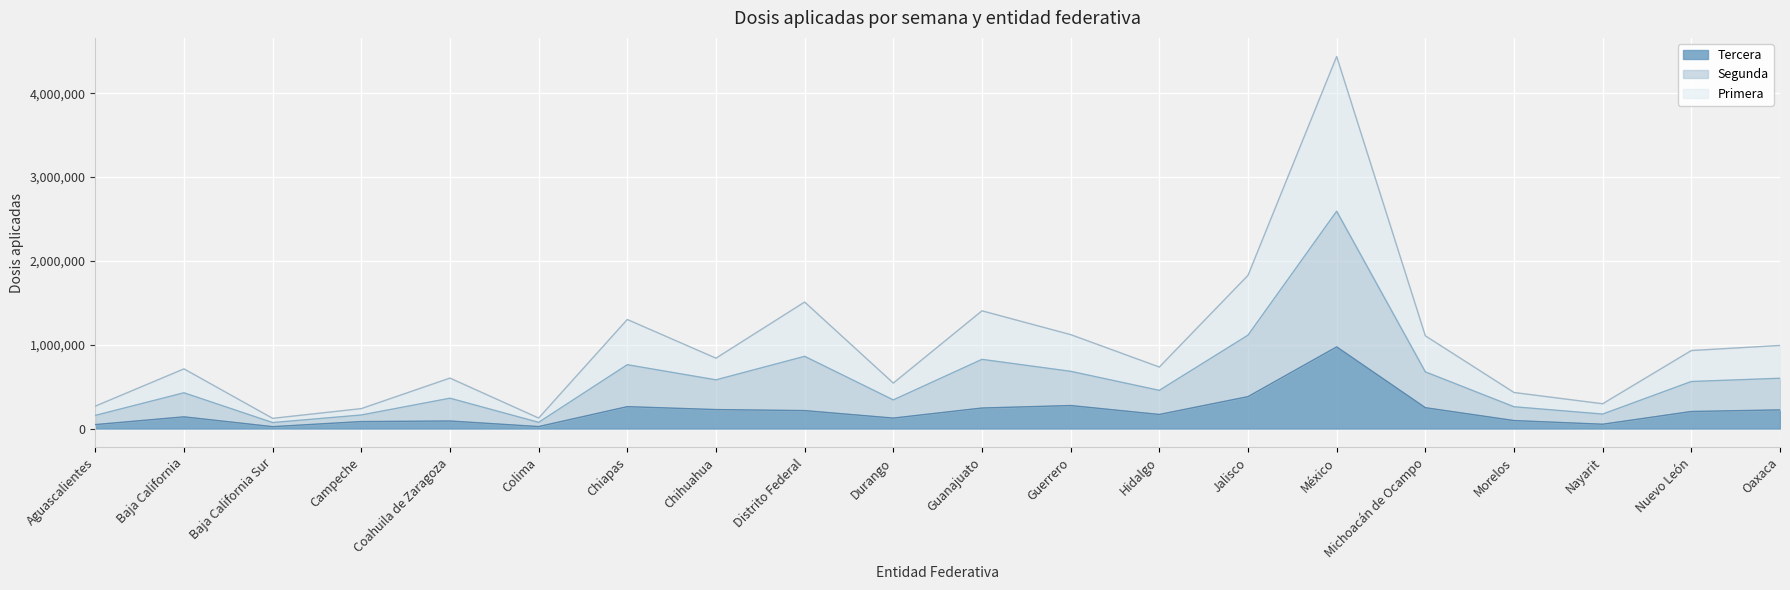

True or false: Tercera has more than 2 points higher than both neighbors.

True